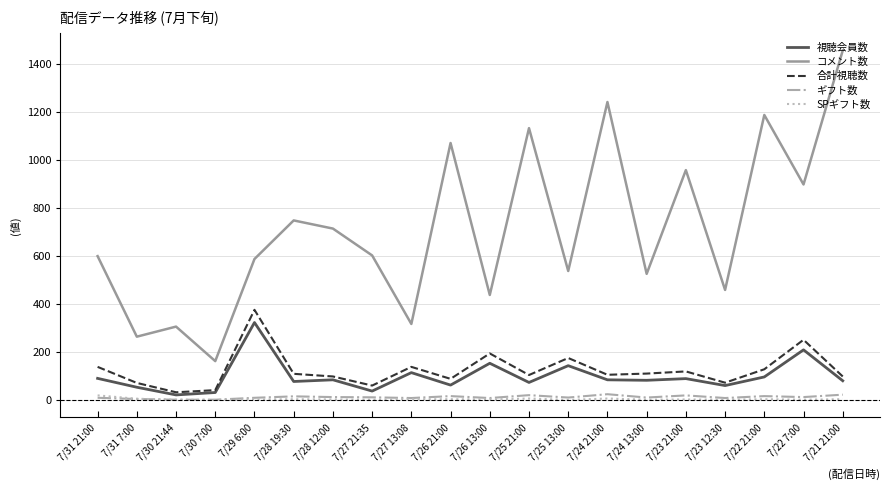

At which label does コメント数 reach its peak?

7/21 21:00